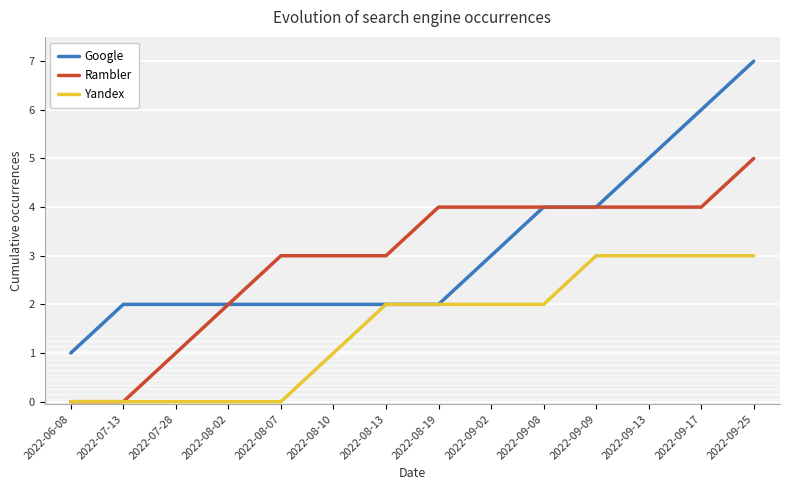

Is the value of Google at 2022-06-08 greater than the value of Yandex at 2022-09-08?

No